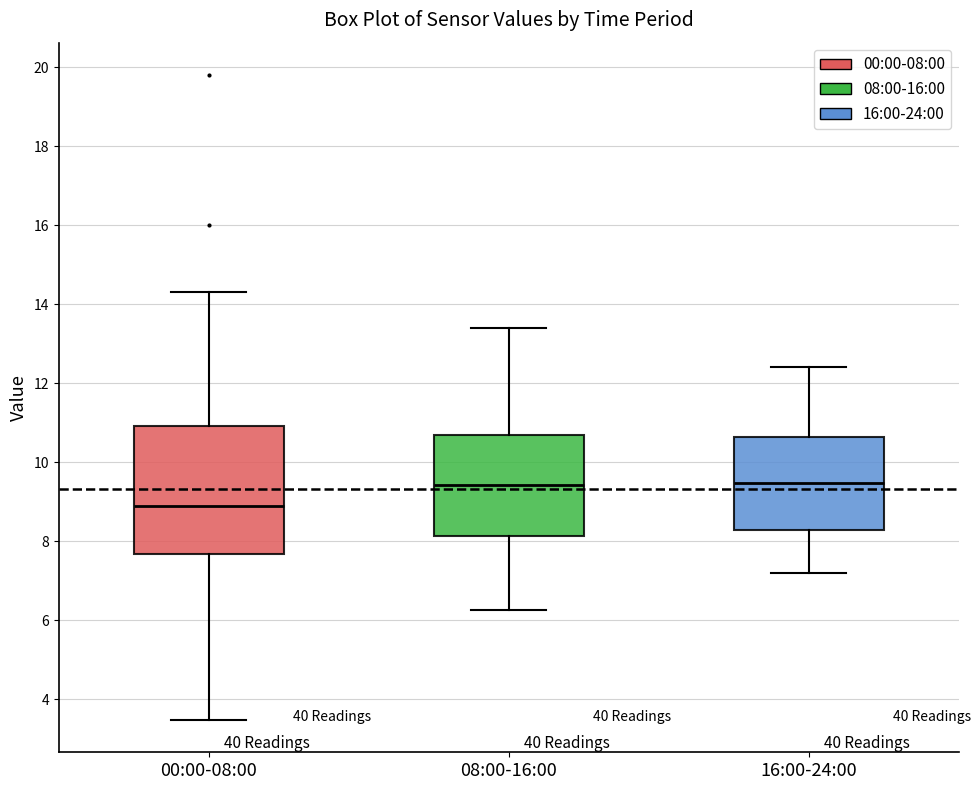

Reading left to right, read every box against the y-axis: the position of its median line, the range the box covers, and the ends of its whiskers. The values are not printed on the chart, so give them approximately, as read against the axis.

00:00-08:00: median 8.8, box 7.6 to 11.0, whiskers 3.4 to 14.4
08:00-16:00: median 9.4, box 8.2 to 10.6, whiskers 6.2 to 13.4
16:00-24:00: median 9.4, box 8.2 to 10.6, whiskers 7.2 to 12.4